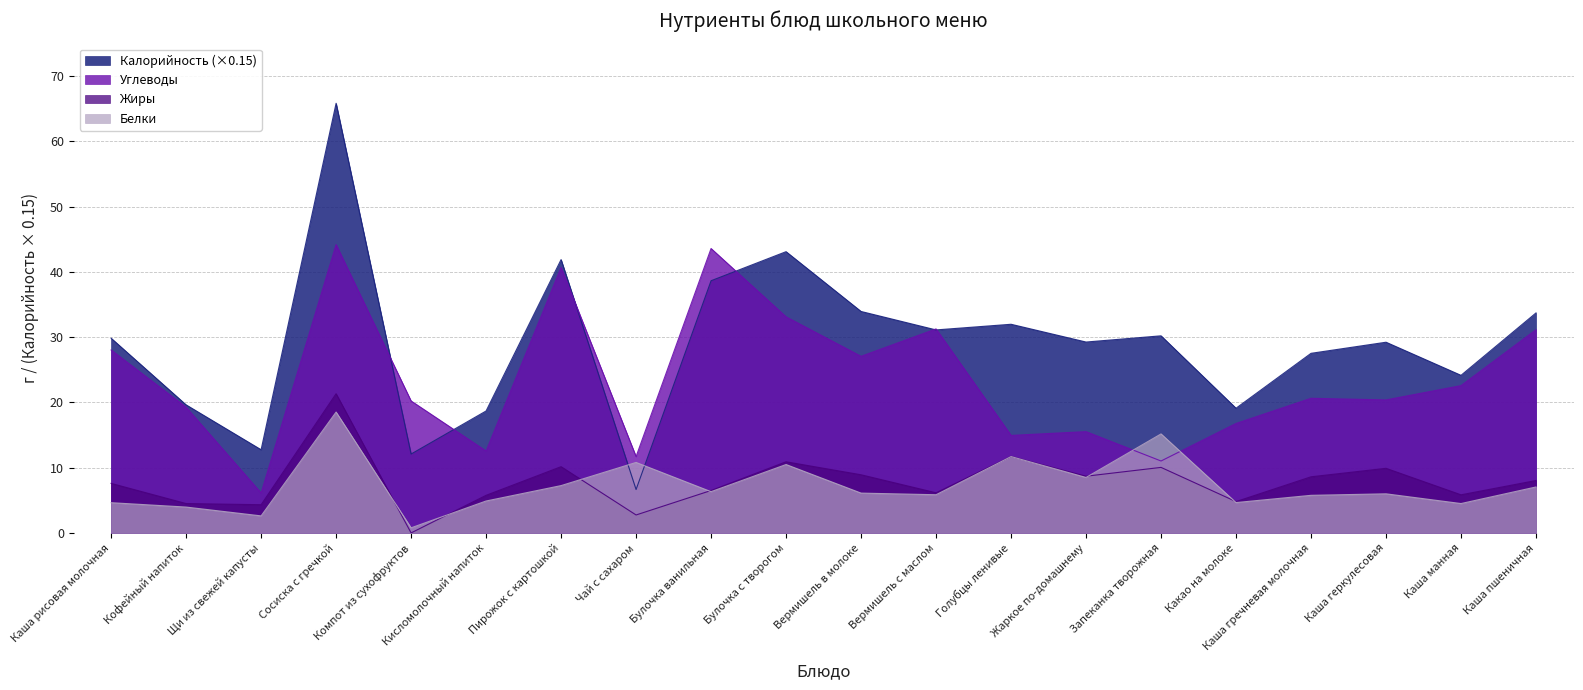

Does the chart have visible grid lines?

Yes